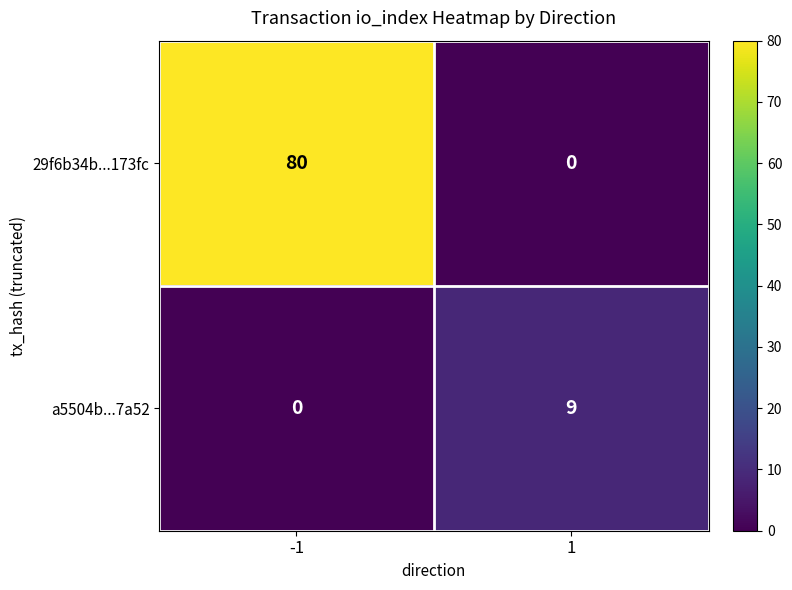

What is the highest value of the 29f6b34b...173fc series?

80